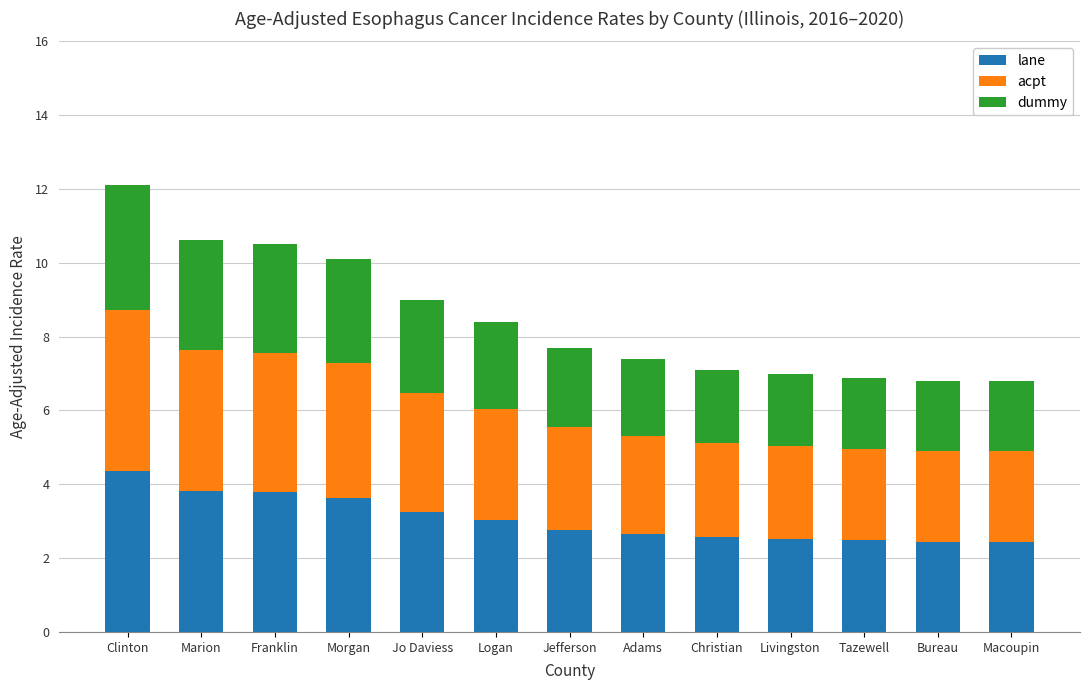

Which category has the highest value in the lane series?

Clinton